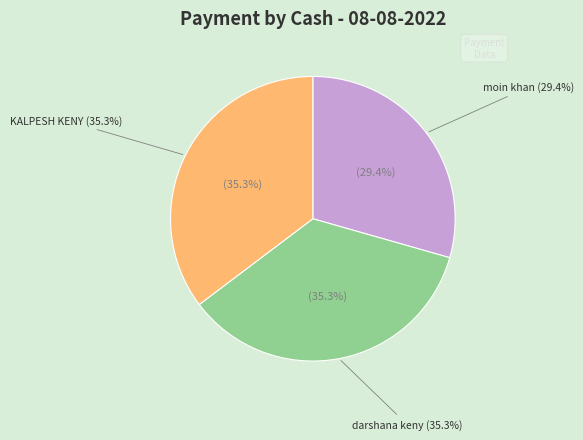

Combined, what portion of the pie is darshana keny and KALPESH KENY?

70.6%